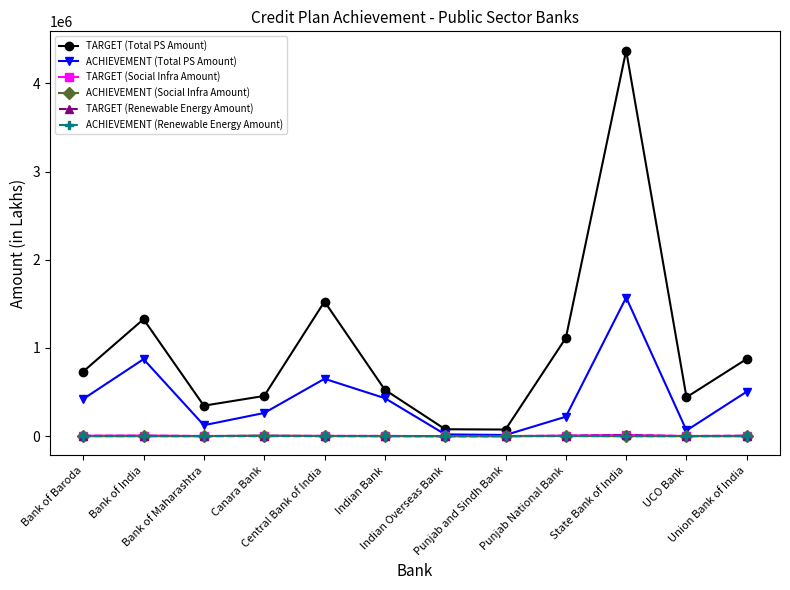

Which series has the largest range (max minus min)?

TARGET (Total PS Amount)